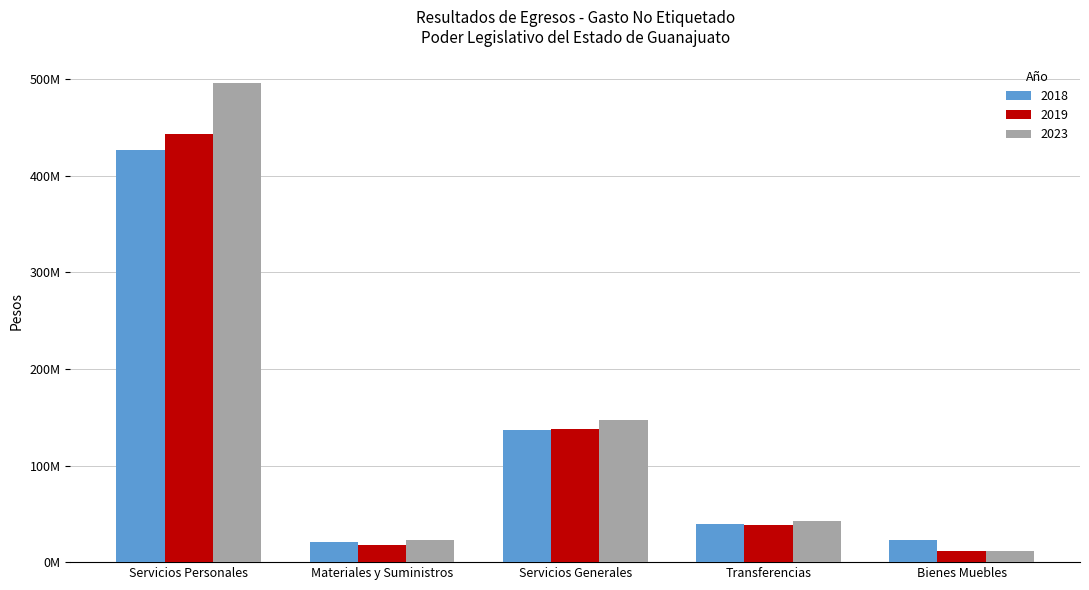

What is the difference between the maximum and minimum values in the 2019 series?

431184684.6